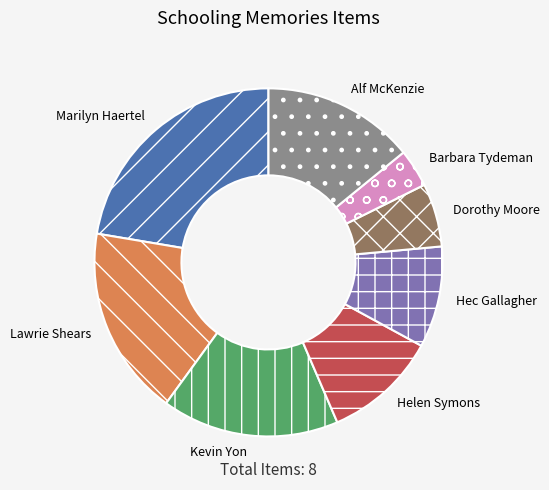

Which has a higher value, Helen Symons or Alf McKenzie?

Alf McKenzie